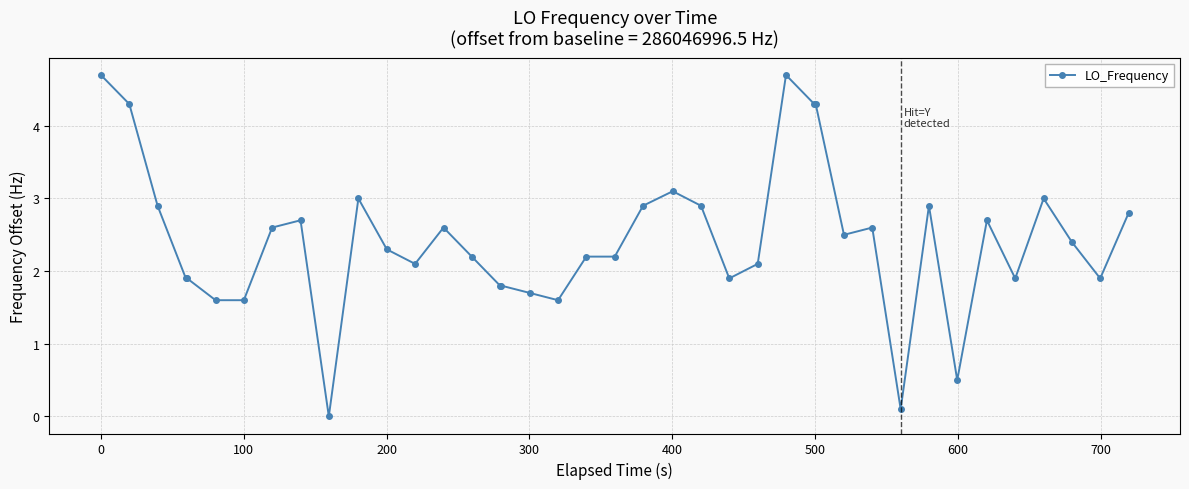

What is the maximum value shown in the chart?

4.7